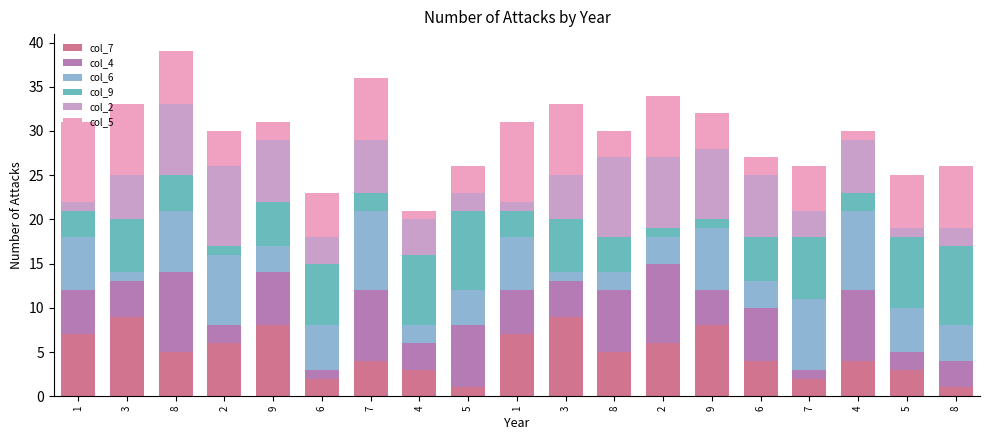

What is the average value of the col_5 series?

5